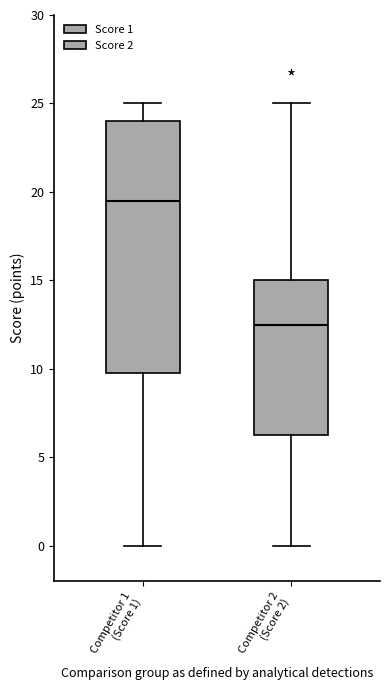

Reading left to right, transcribe this box plot: for each box, give where its median line is, the range the box spans, and where its two whiskers end, as read against the y-axis. The values are not printed on the chart, so give them approximately, as read against the axis.

Competitor 1 (Score 1): median 19.5, box 10.0 to 24.0, whiskers 0.0 to 25.0
Competitor 2 (Score 2): median 12.5, box 6.5 to 15.0, whiskers 0.0 to 25.0